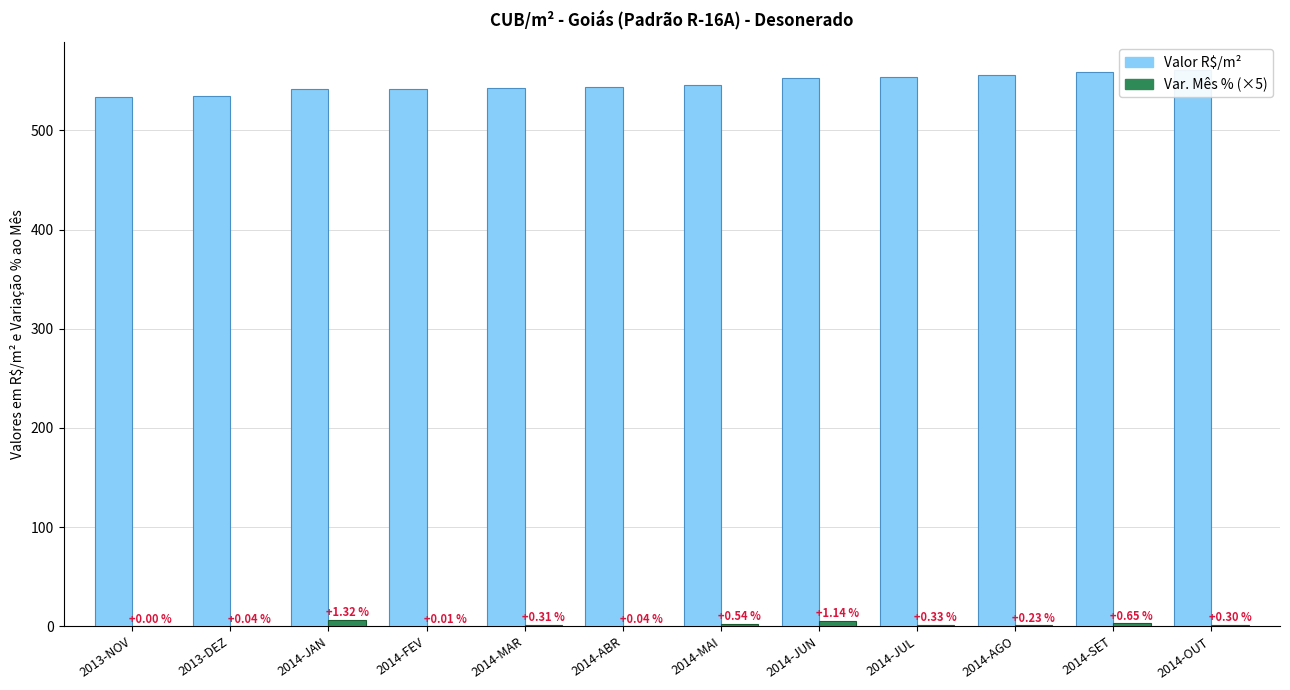

What is the maximum value for Valor R$/m²?

560.8